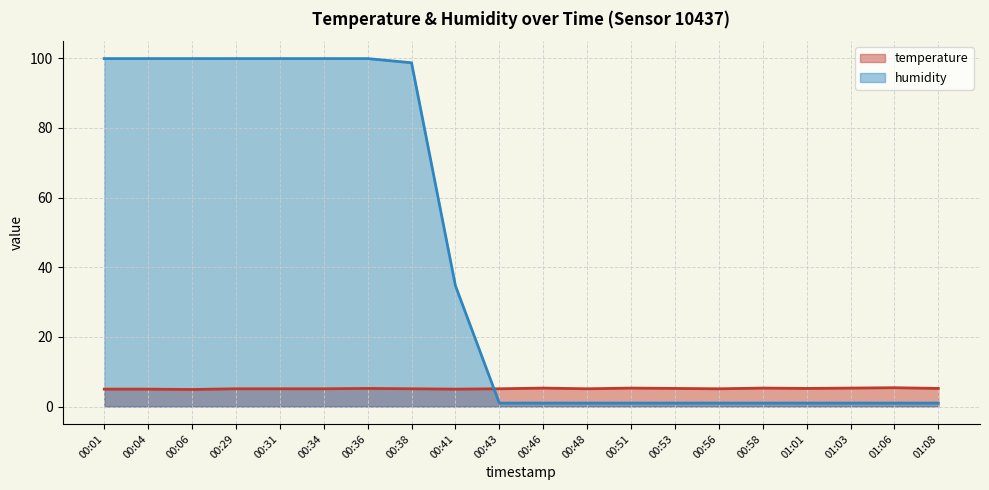

Where is the first local minimum for temperature?

00:06